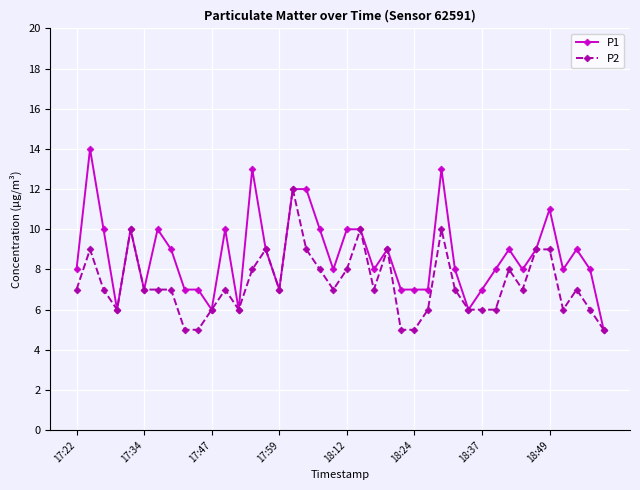

What is the highest value of the P2 series?

12